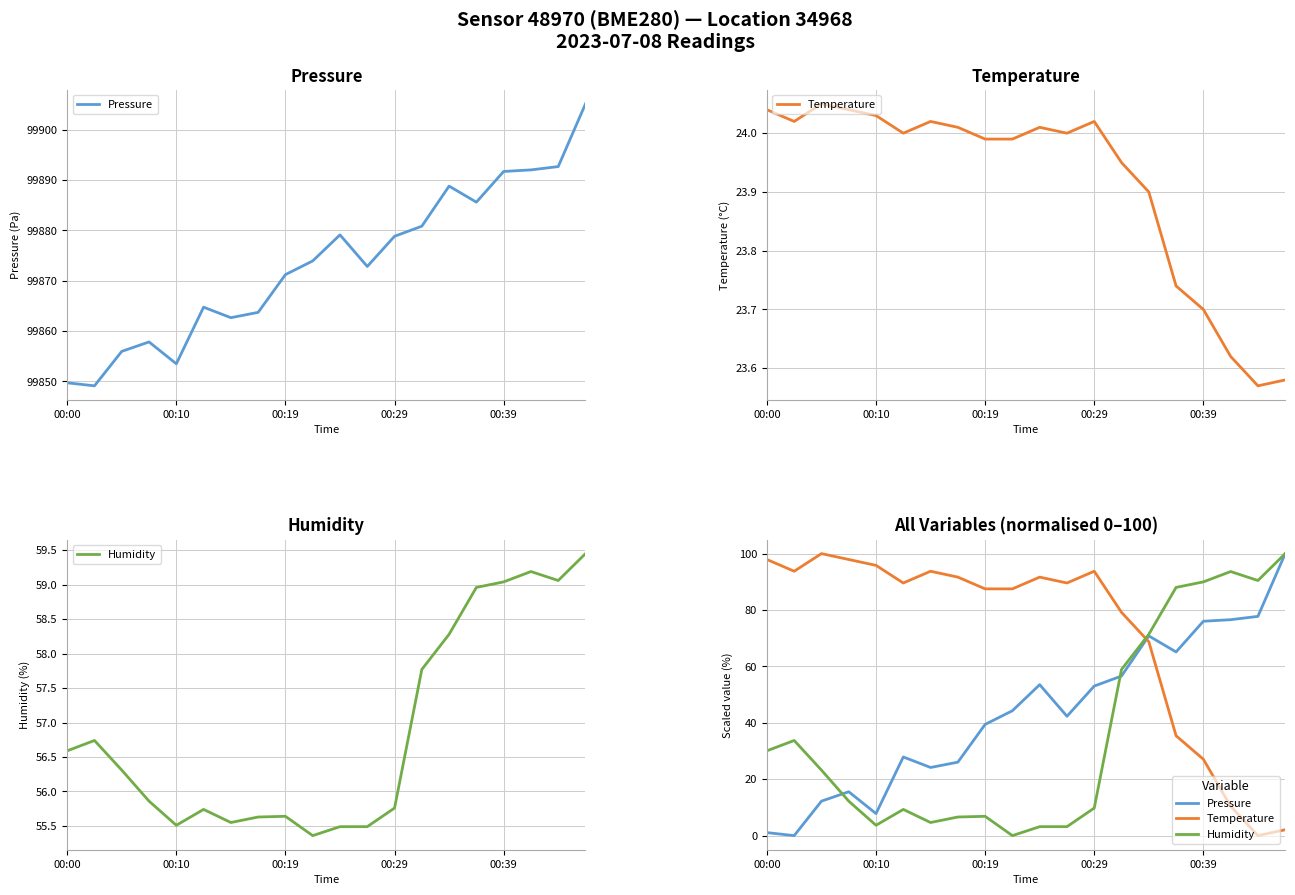

What are all the series names shown in the legend?

Pressure, Temperature, Humidity